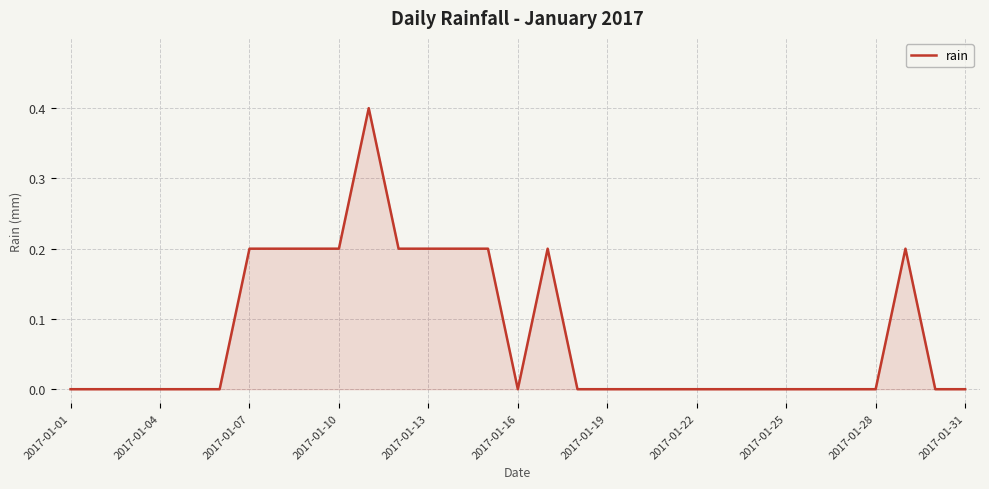

What is the difference between the maximum and minimum values?

0.4